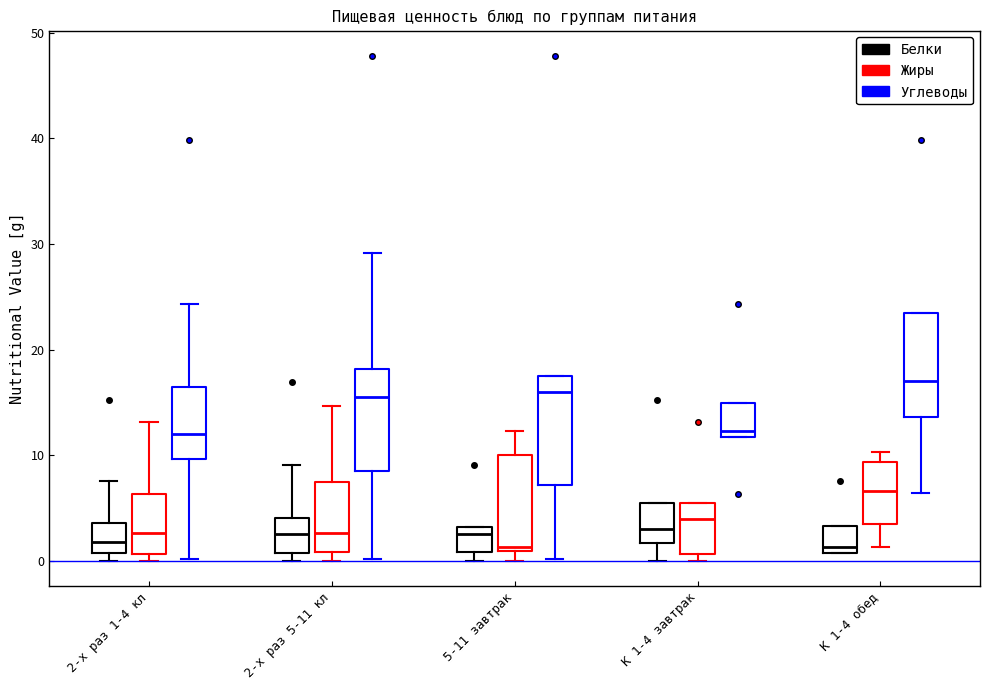

Reading left to right, read every box against the y-axis: the position of its median line, the range the box covers, and the ends of its whiskers. The values are not printed on the chart, so give them approximately, as read against the axis.

2-х раз 1-4 кл (Белки): median 2, box 1 to 4, whiskers 0 to 8
2-х раз 1-4 кл (Жиры): median 3, box 1 to 6, whiskers 0 to 13
2-х раз 1-4 кл (Углеводы): median 12, box 10 to 17, whiskers 0 to 24
2-х раз 5-11 кл (Белки): median 3, box 1 to 4, whiskers 0 to 9
2-х раз 5-11 кл (Жиры): median 3, box 1 to 7, whiskers 0 to 15
2-х раз 5-11 кл (Углеводы): median 16, box 9 to 18, whiskers 0 to 29
5-11 завтрак (Белки): median 3 (just below the box's upper edge), box 1 to 3, whiskers 0 to 3
5-11 завтрак (Жиры): median 1 (just above the box's lower edge), box 1 to 10, whiskers 0 to 12
5-11 завтрак (Углеводы): median 16, box 7 to 18, whiskers 0 to 18
К 1-4 завтрак (Белки): median 3, box 2 to 5, whiskers 0 to 5
К 1-4 завтрак (Жиры): median 4, box 1 to 5, whiskers 0 to 5
К 1-4 завтрак (Углеводы): median 12 (just above the box's lower edge), box 12 to 15, whiskers 12 to 15
К 1-4 обед (Белки): median 1 (just above the box's lower edge), box 1 to 3, whiskers 1 to 3
К 1-4 обед (Жиры): median 7, box 3 to 9, whiskers 1 to 10
К 1-4 обед (Углеводы): median 17, box 14 to 23, whiskers 6 to 23